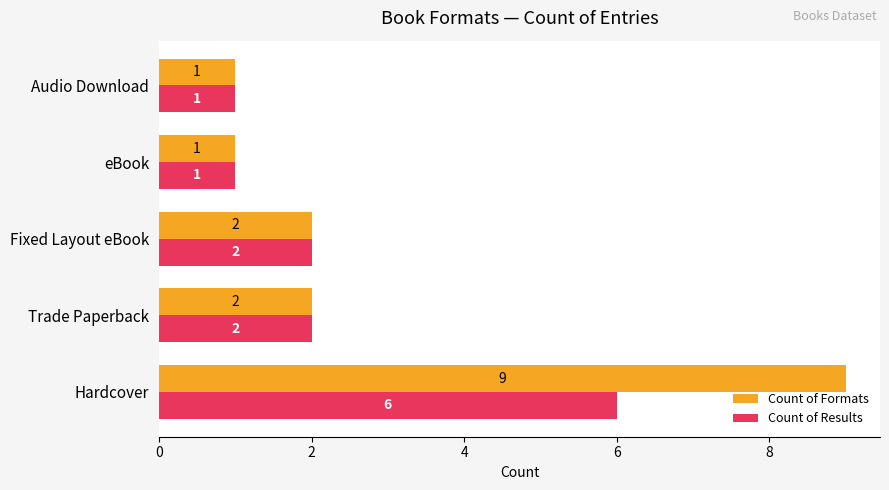

What is the sum of all Count of Results values?

12